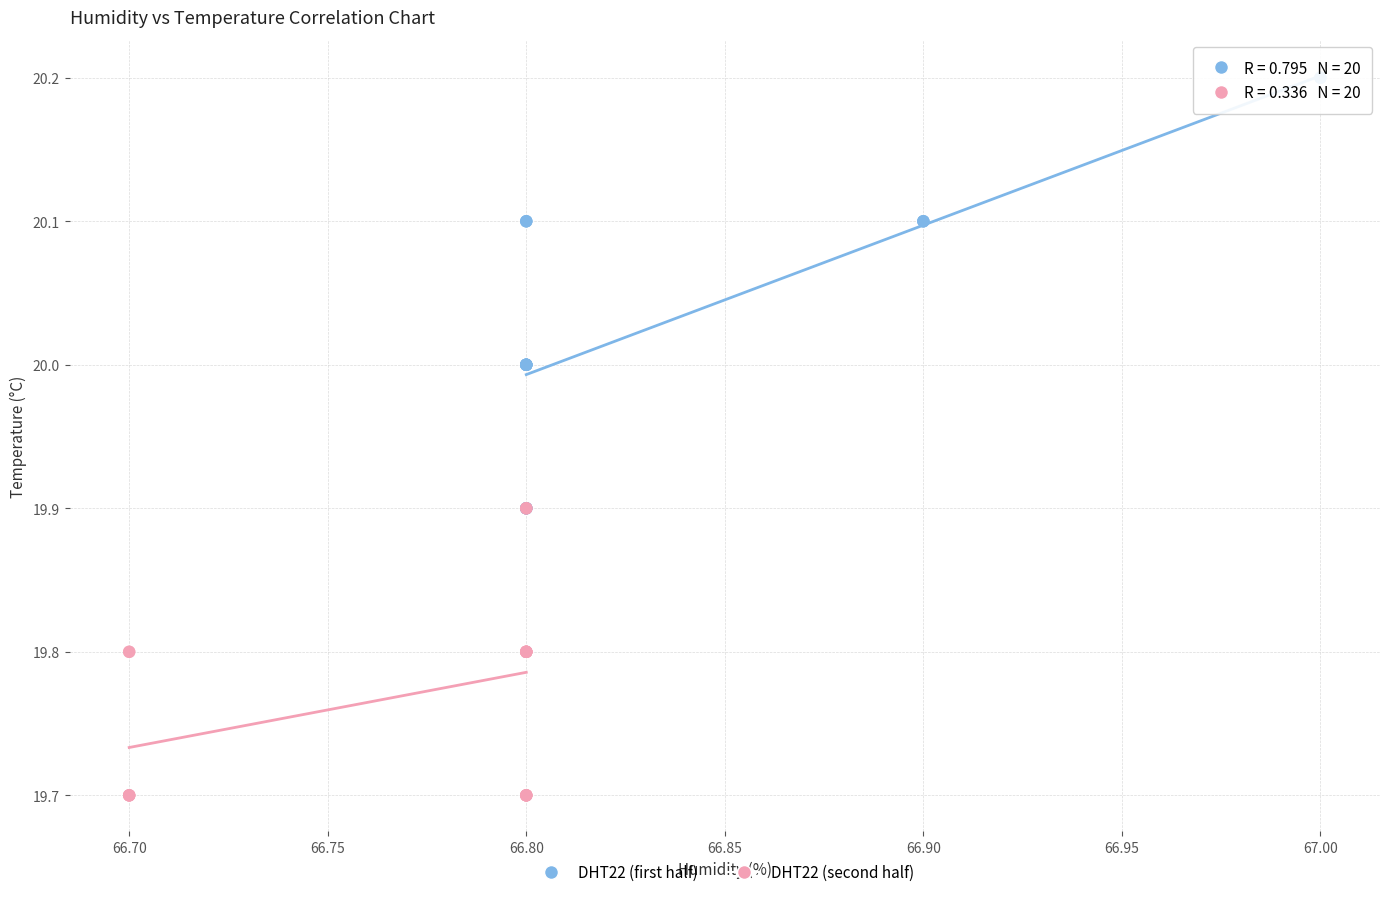

Which series contains the lowest Y value?

DHT22 (second half)